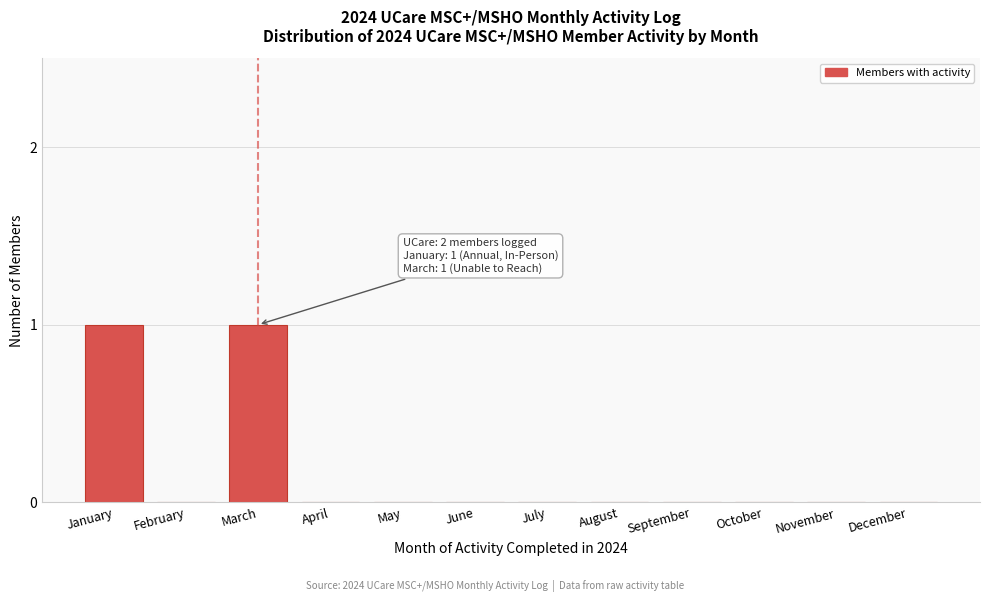

Reading left to right, transcribe all the data shown in this chart.

January=1	February=0	March=1	April=0	May=0	June=0	July=0	August=0	September=0	October=0	November=0	December=0